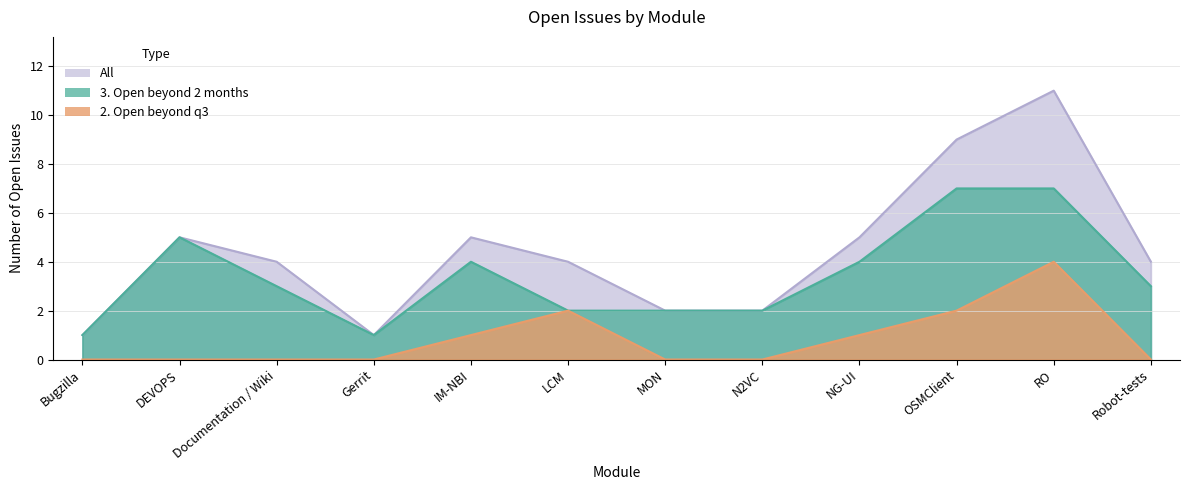

Between NG-UI and Bugzilla, which is larger?

NG-UI